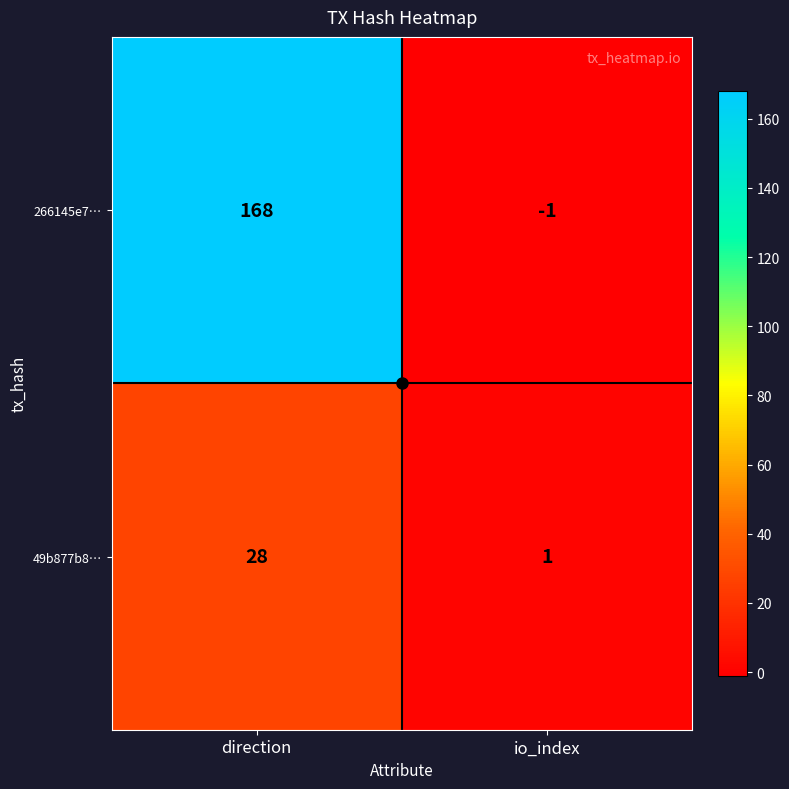

The value of 49b877b8… at direction is 37. True or false?

False